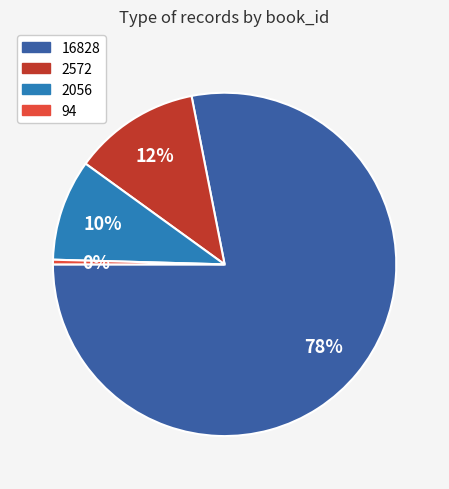

How many segments does this pie chart have?

4